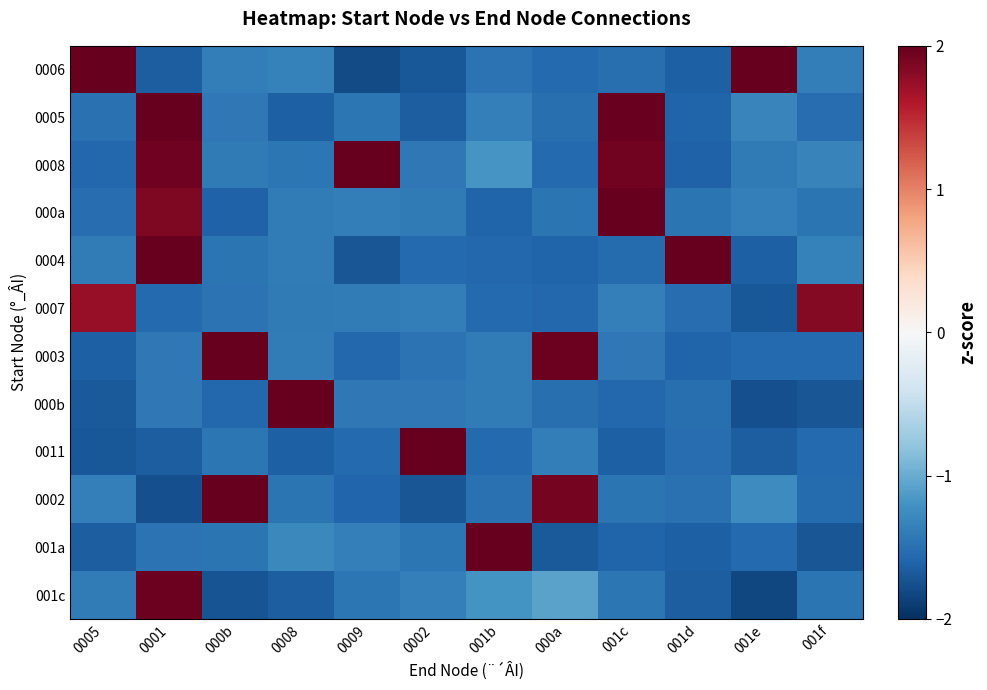

At which category is the sum across all series the highest?

0001